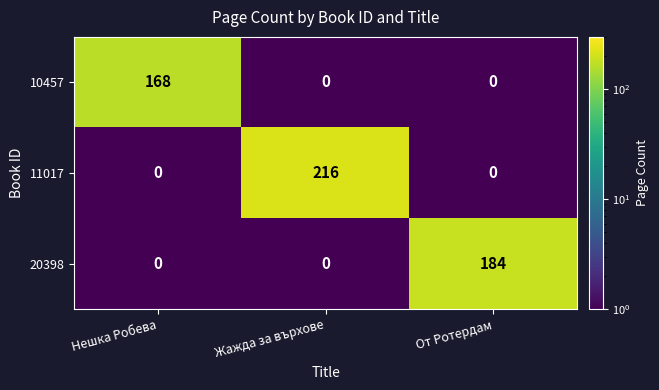

Which series has the largest range (max minus min)?

11017